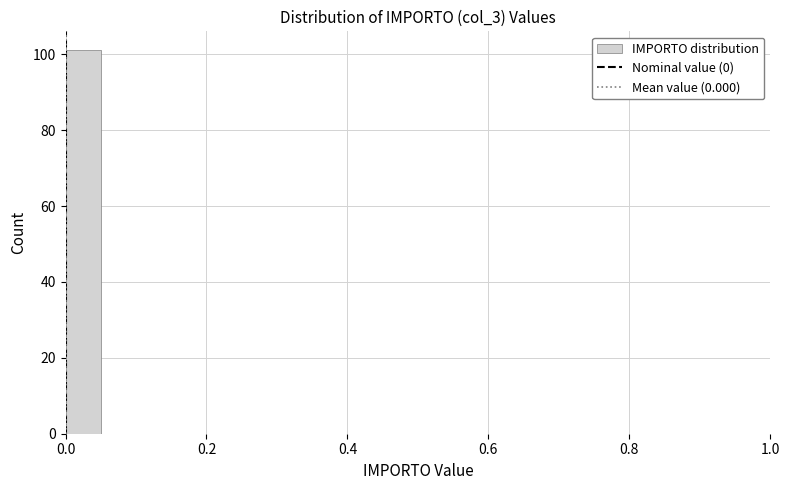

Read against the x-axis, roughly where is the centre of the tallest bar?

0.02